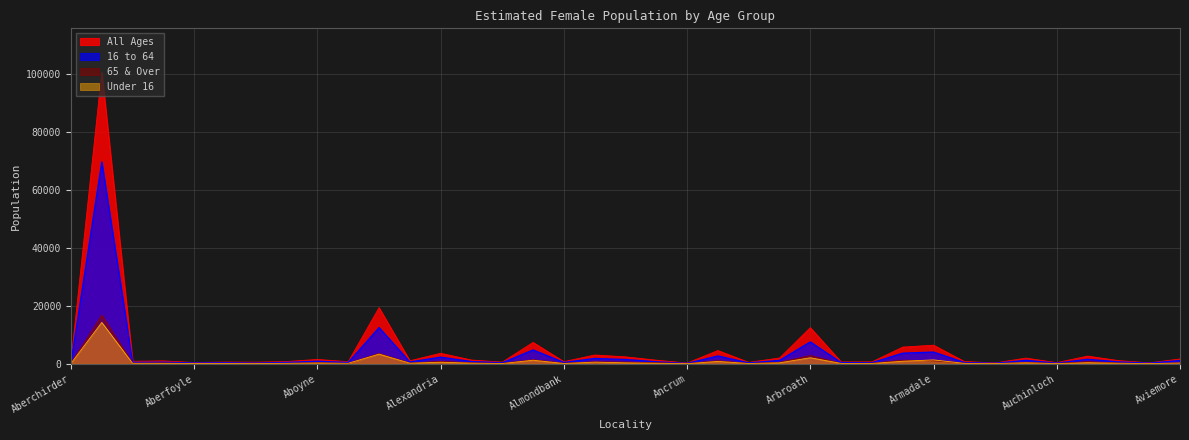

Does the chart display data point markers on the line(s)?

No